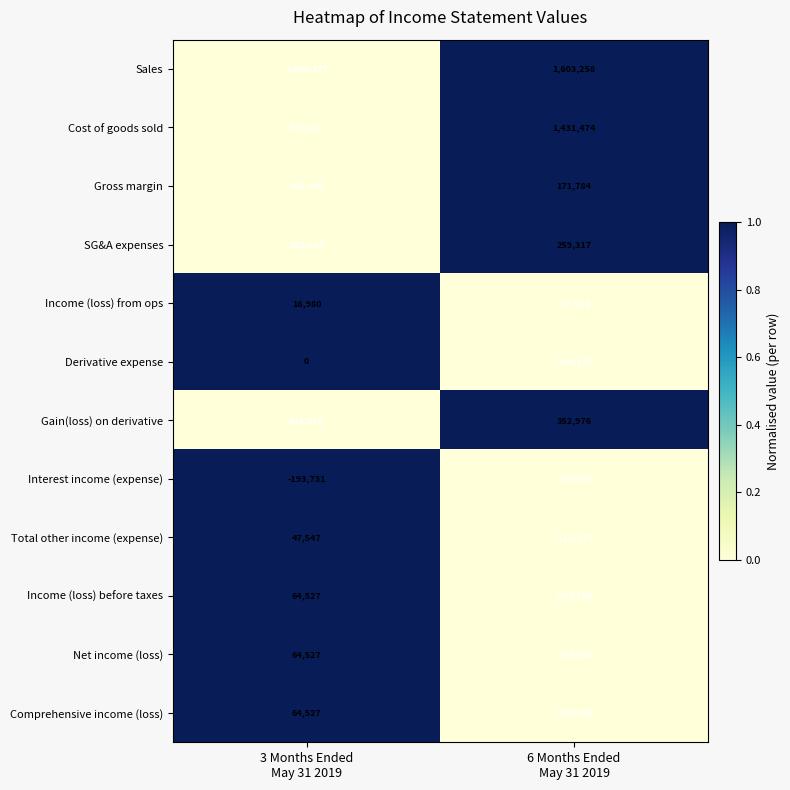

Which series has the largest range (max minus min)?

Sales